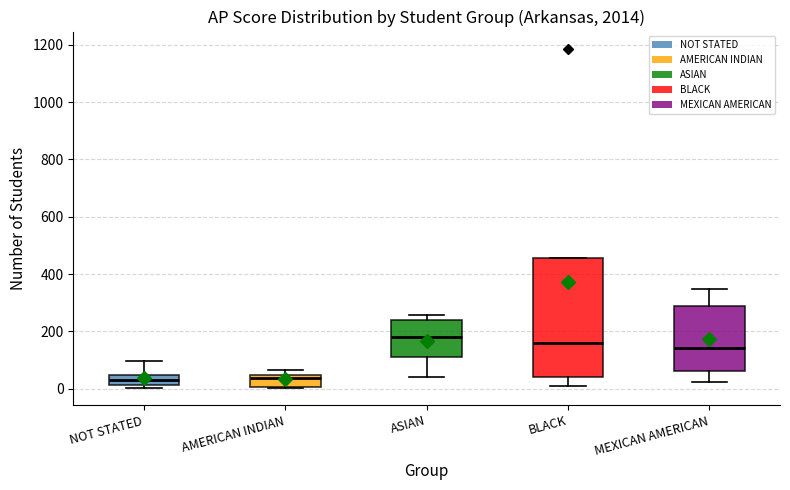

Reading left to right, read every box against the y-axis: the position of its median line, the range the box covers, and the ends of its whiskers. The values are not printed on the chart, so give them approximately, as read against the axis.

NOT STATED: median 20 (inside the box), box 20 to 40, whiskers 0 to 100
AMERICAN INDIAN: median 40 (just below the box's upper edge), box 0 to 40, whiskers 0 to 60
ASIAN: median 180, box 120 to 240, whiskers 40 to 260
BLACK: median 160, box 40 to 460, whiskers 20 to 460
MEXICAN AMERICAN: median 140, box 60 to 280, whiskers 20 to 340